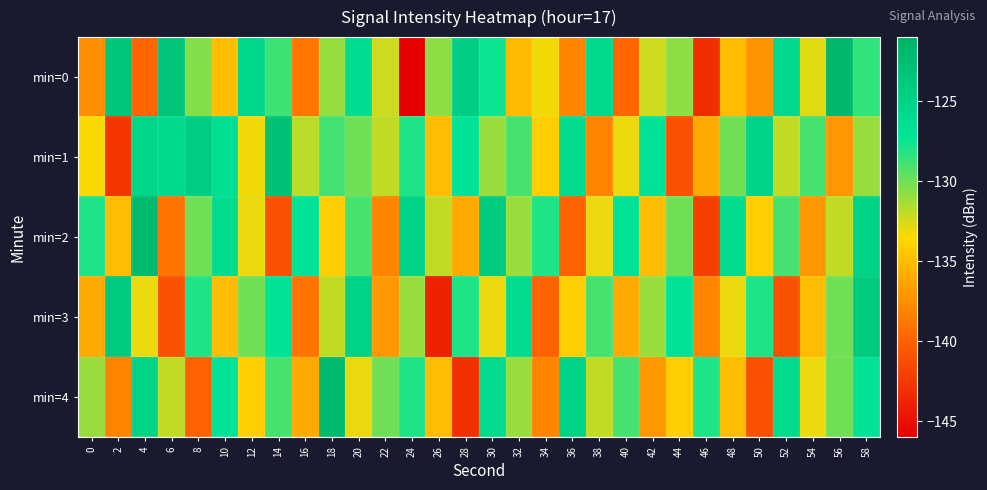

What is the difference between the highest and lowest values at 36?

15.0